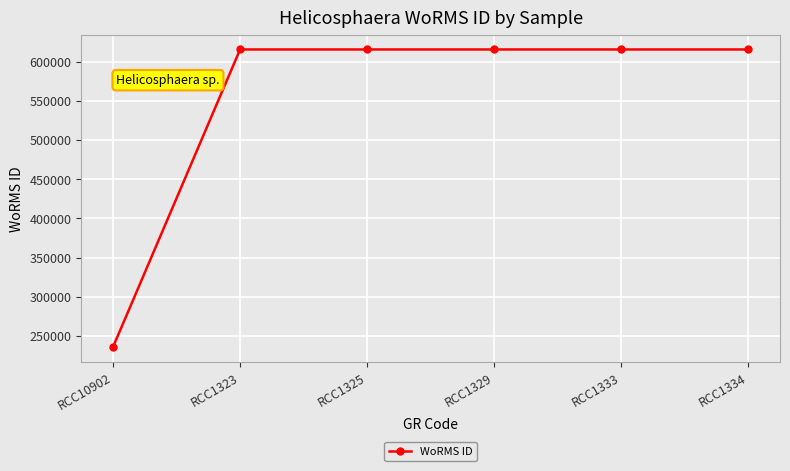

Reading left to right, transcribe all the data shown in this chart.

235863	615435	615435	615435	615435	615435